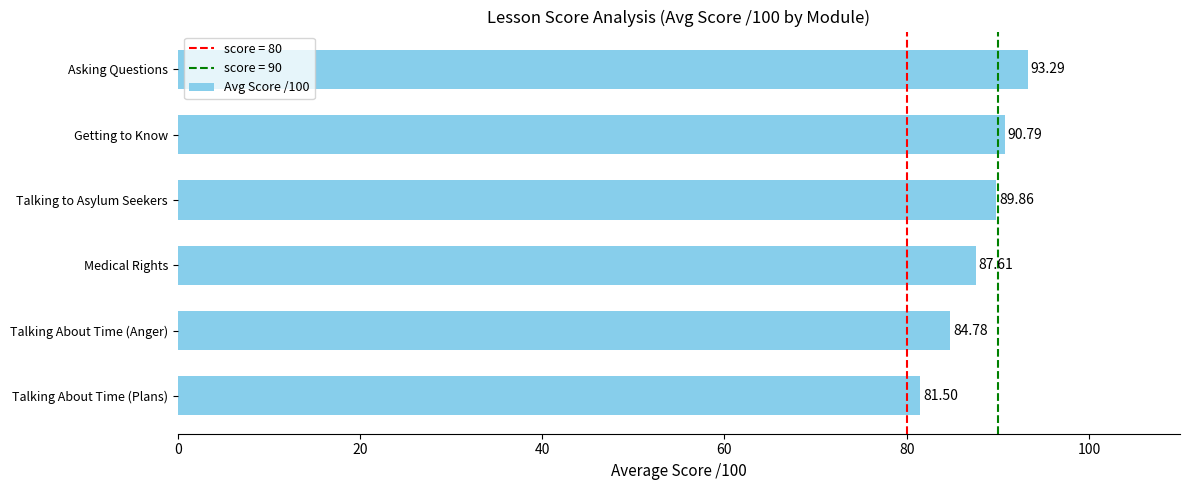

What is the sum of all values?

527.8